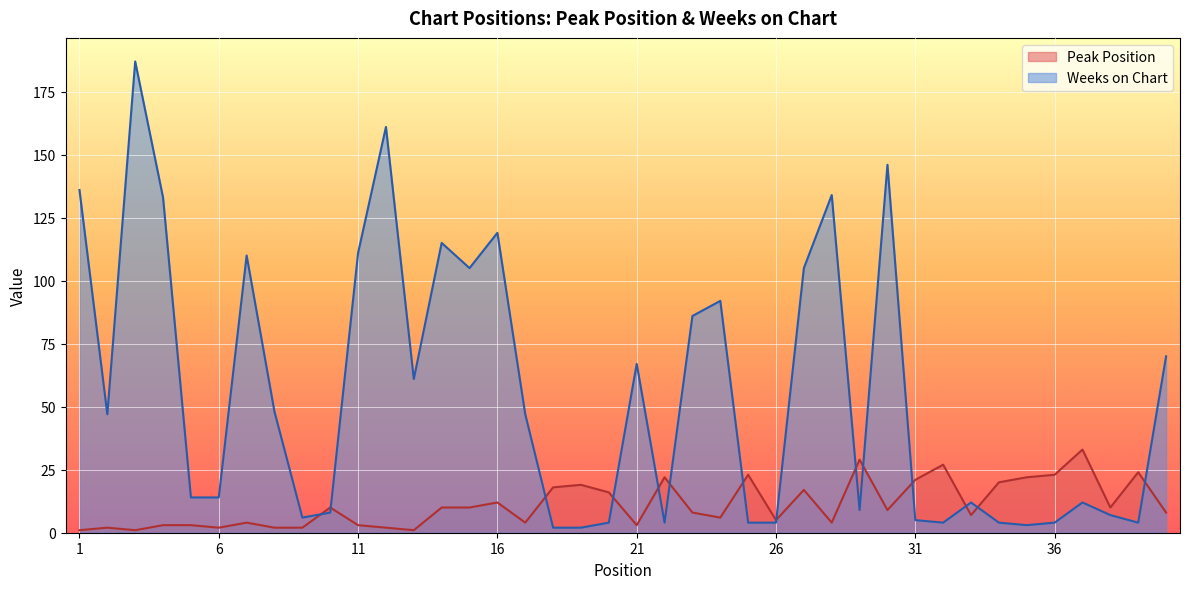

True or false: Weeks on Chart has a value of 214 at 16.

False